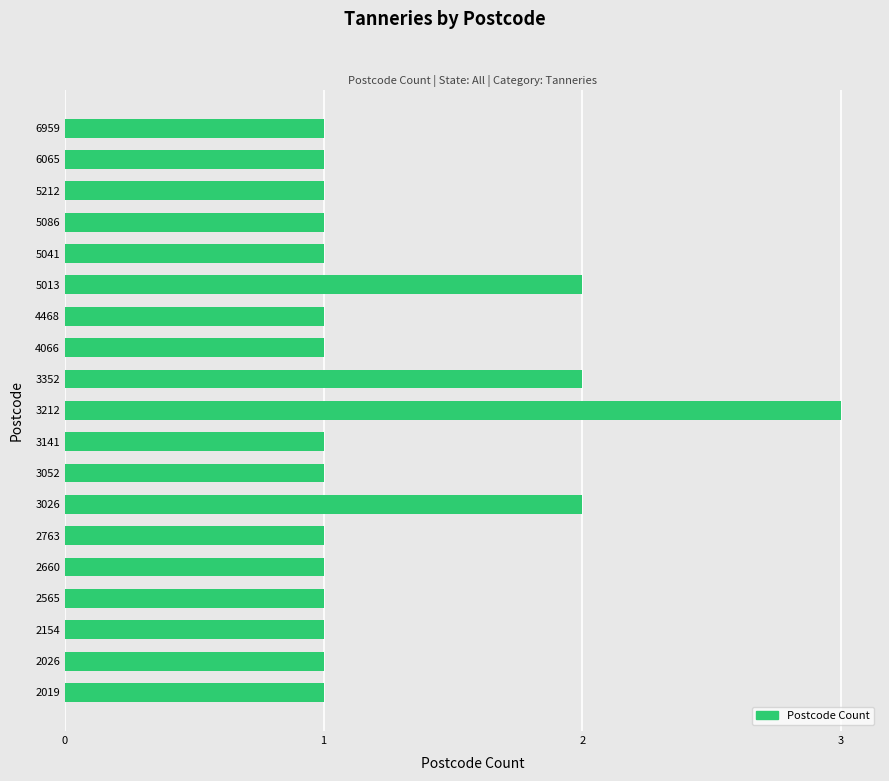

Approximately how many times larger is the value at 5212 compared to 6959?

1.0